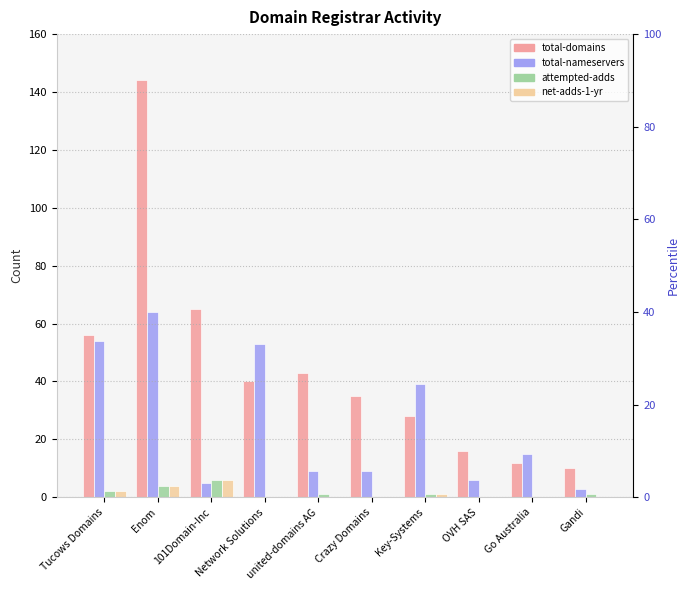

At which category is the sum across all series the highest?

Enom